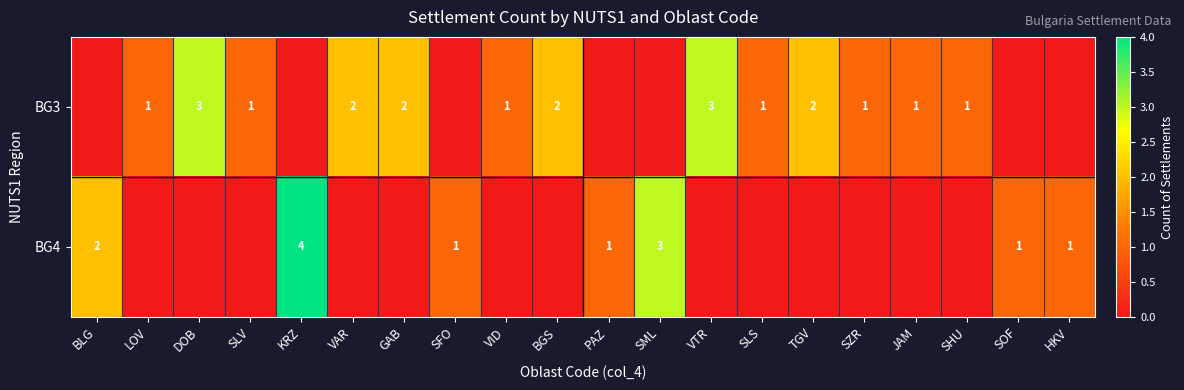

The value of BG3 at SLS is 1. True or false?

True